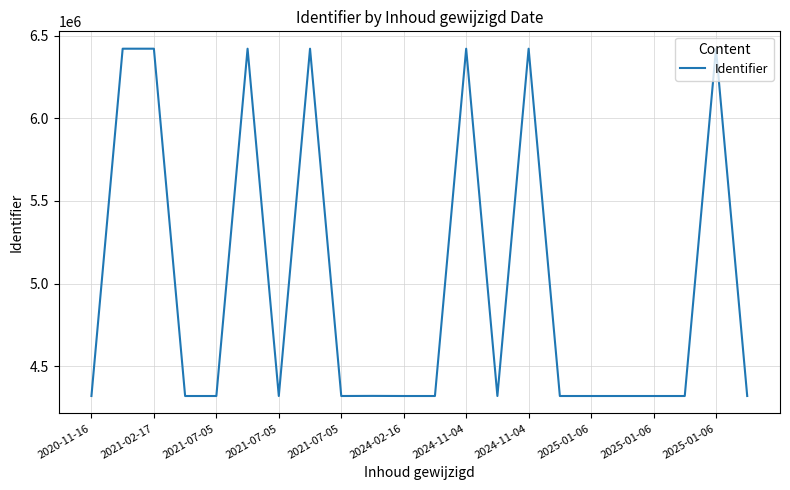

What is the smallest value displayed?

4319419